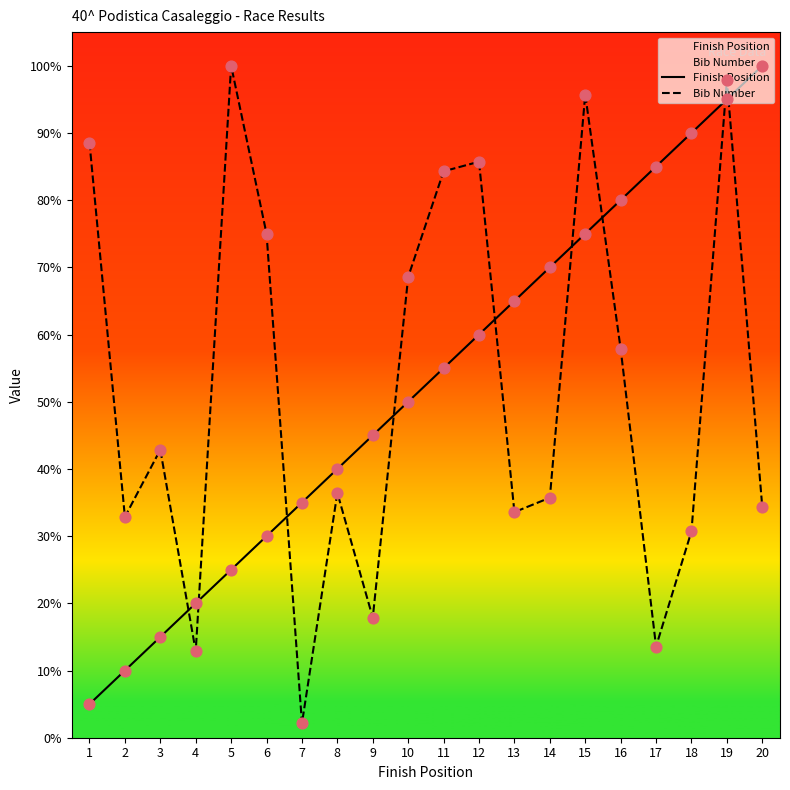

What is the total value across all series at 5?

125.0